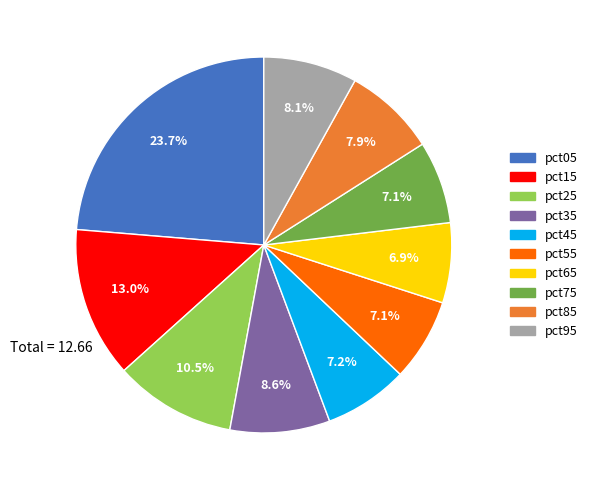

To the nearest percent, what is the average slice percentage?

10%